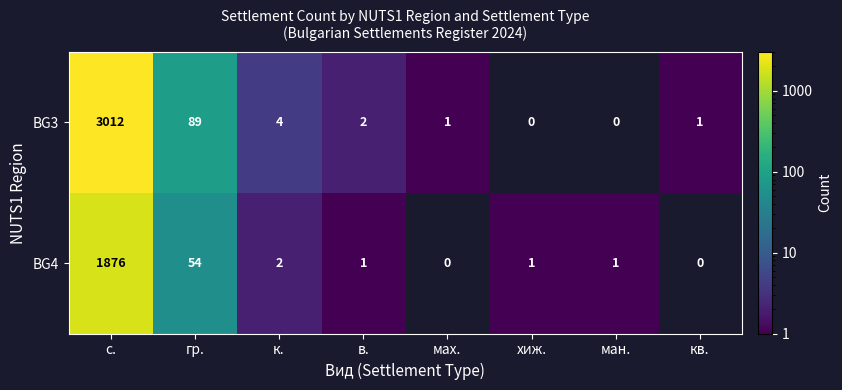

Count the number of data series in this chart.

2